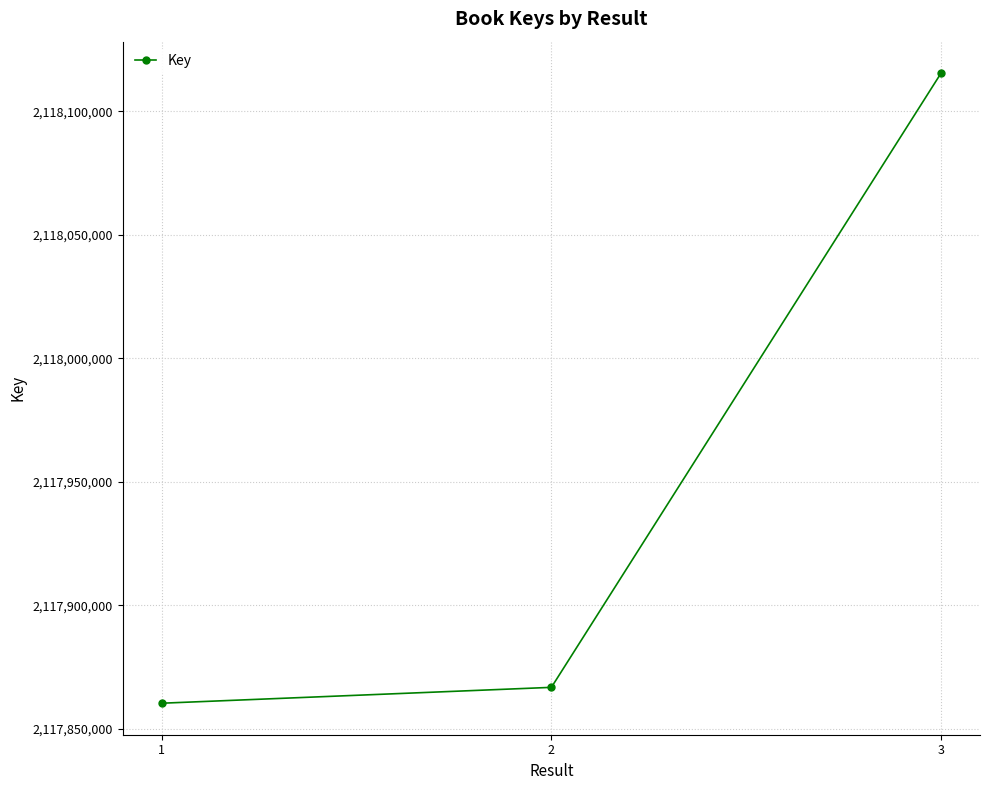

The value at 1 is 3702095052. True or false?

False